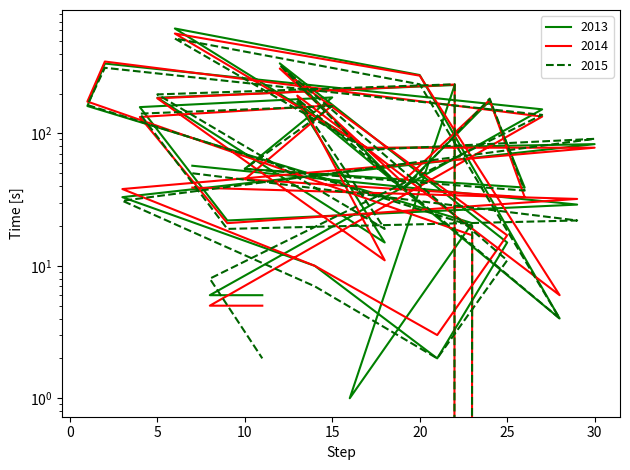

Where is the first local minimum for 2014?

9